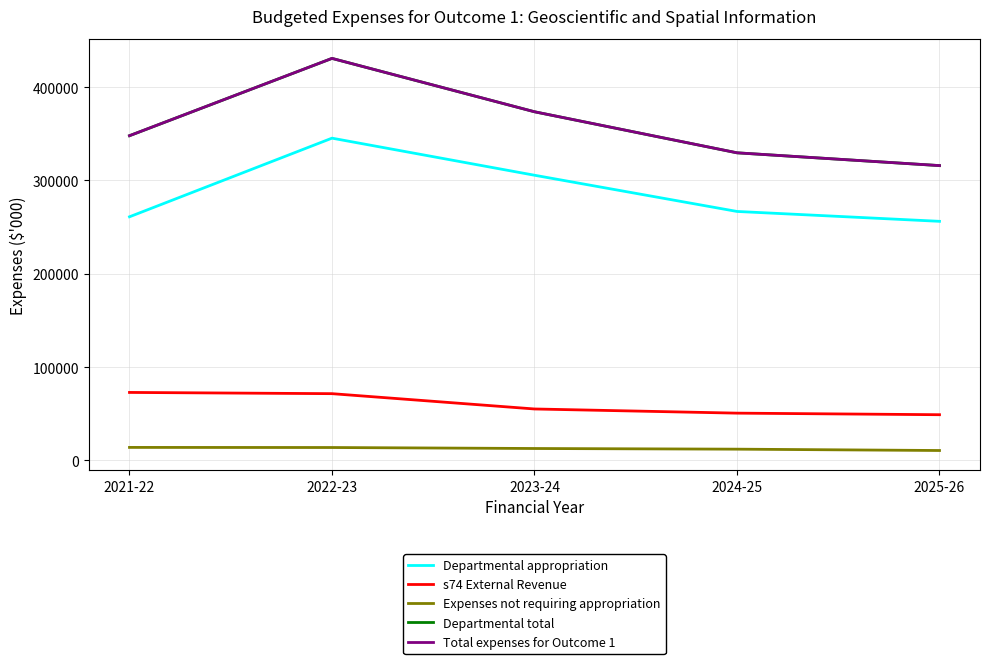

What is the difference between the maximum and second lowest values in the Total expenses for Outcome 1 series?

101161